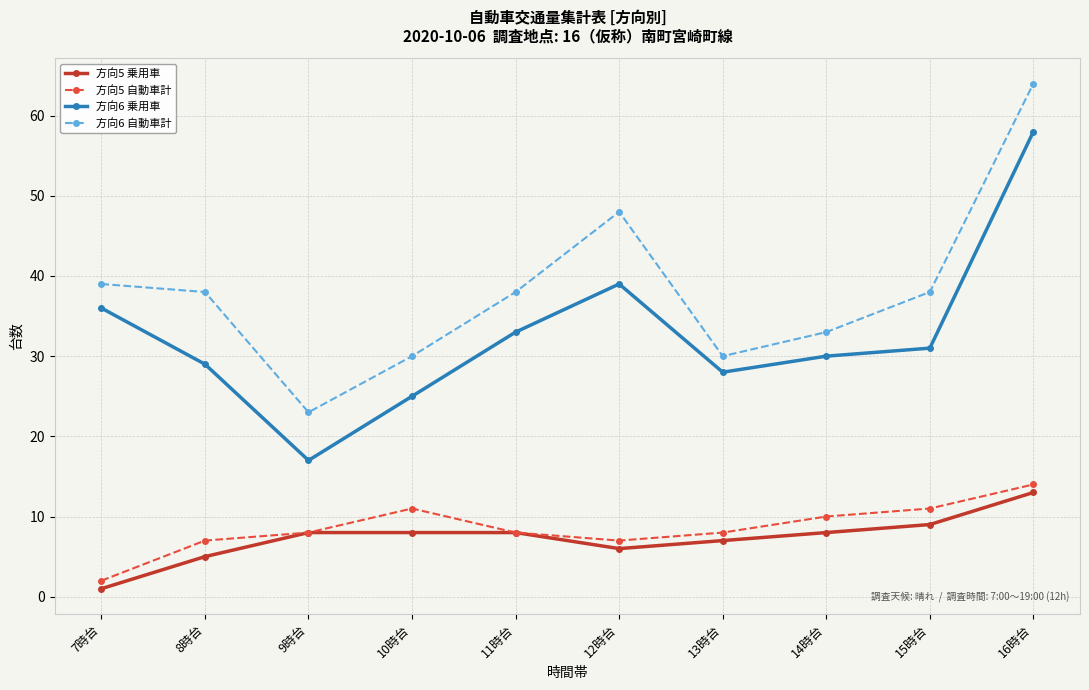

What is the smallest value displayed?

1